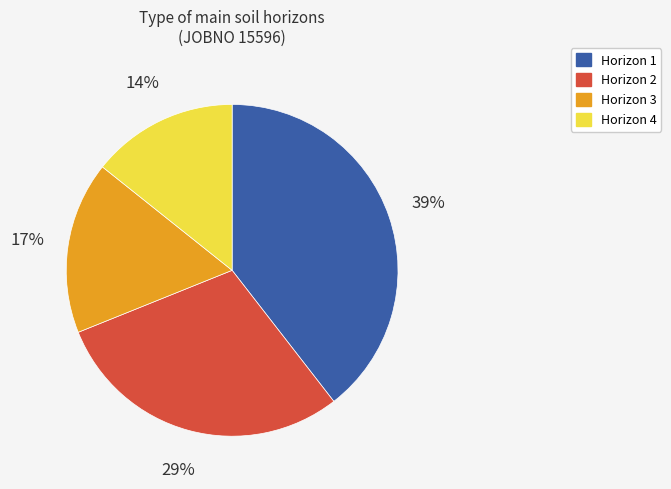

True or false: Horizon 4 accounts for 14% of the total.

True